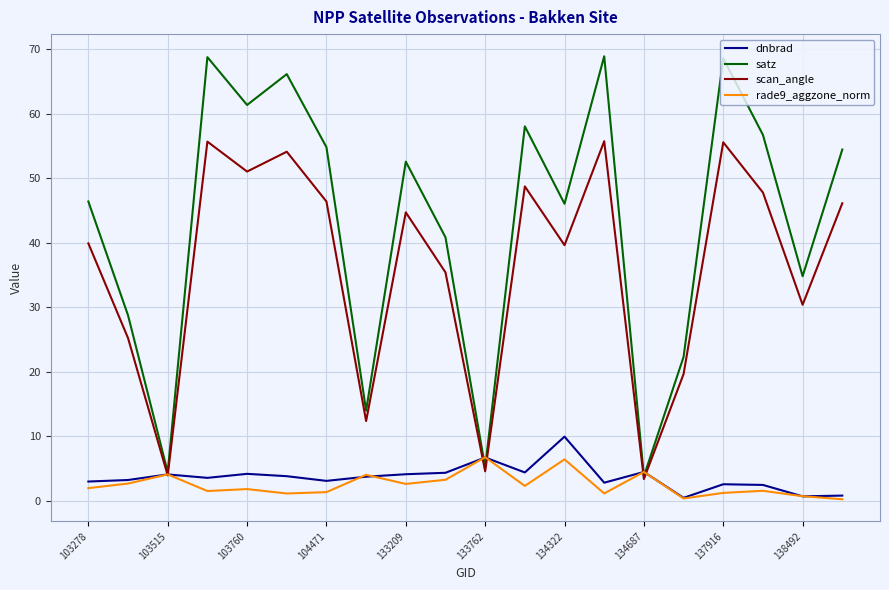

What is the greatest value displayed?

68.9